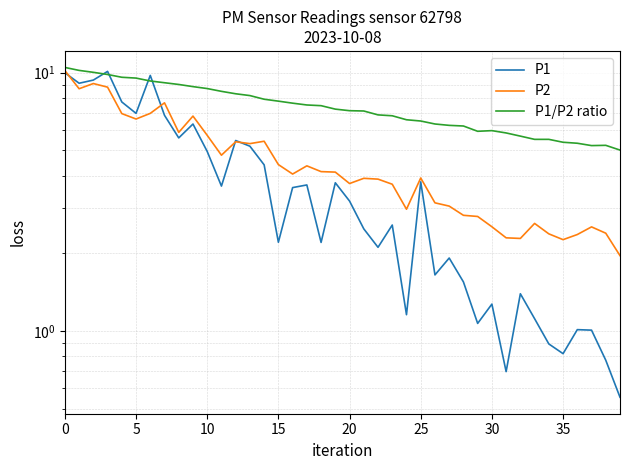

Is it true that P2 equals 12.1 at 30?

False